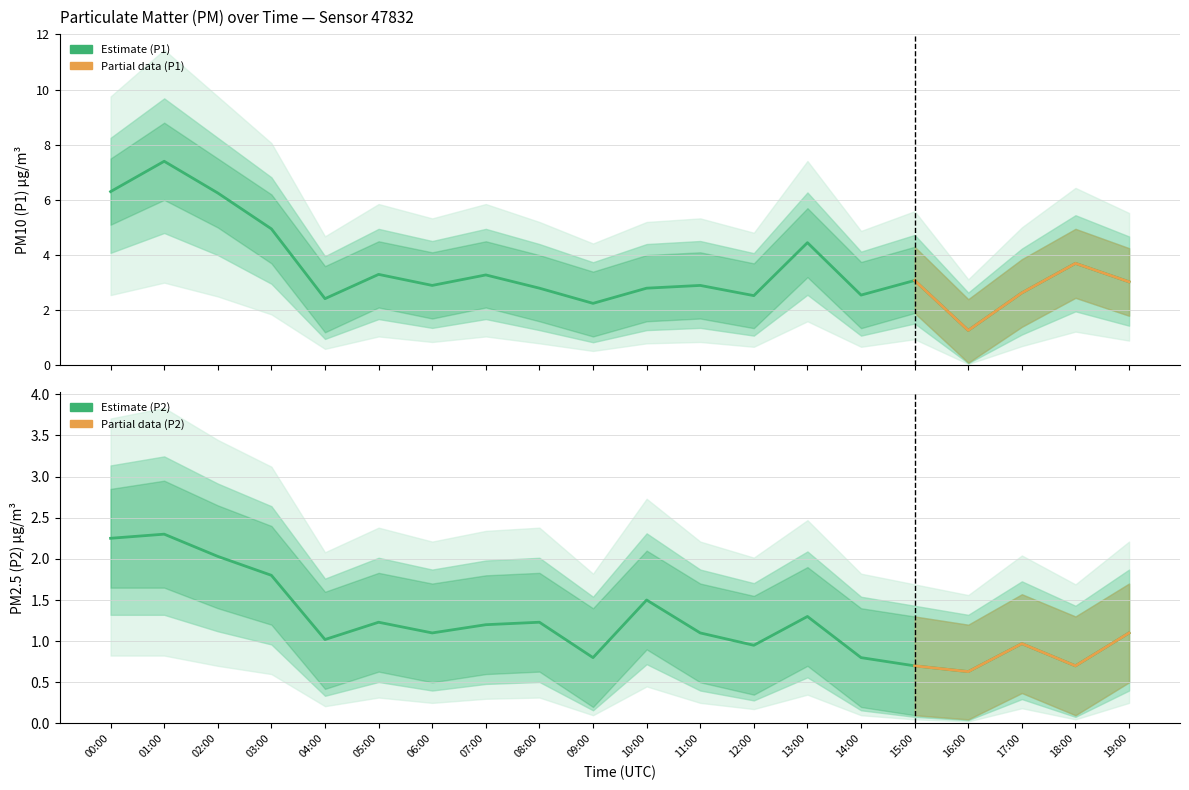

Which series has the largest range (max minus min)?

P1_upper